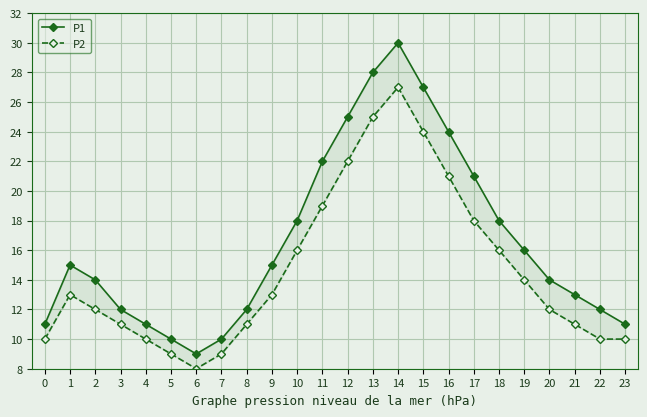

What is the difference between the maximum and minimum values in the P2 series?

19